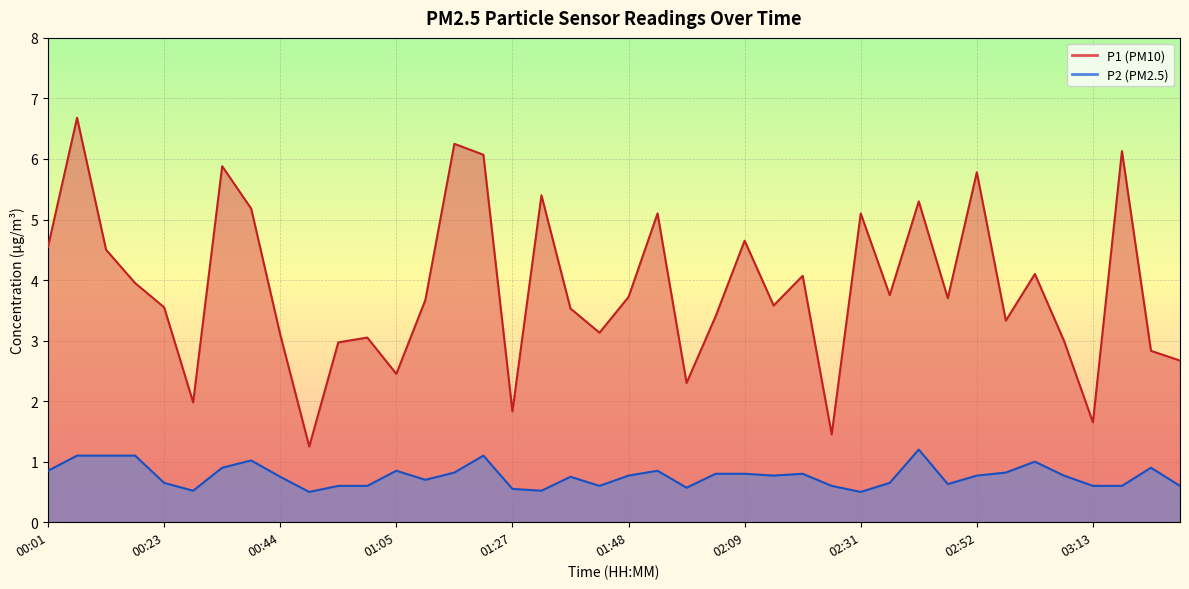

Which series has the widest spread of values?

P1